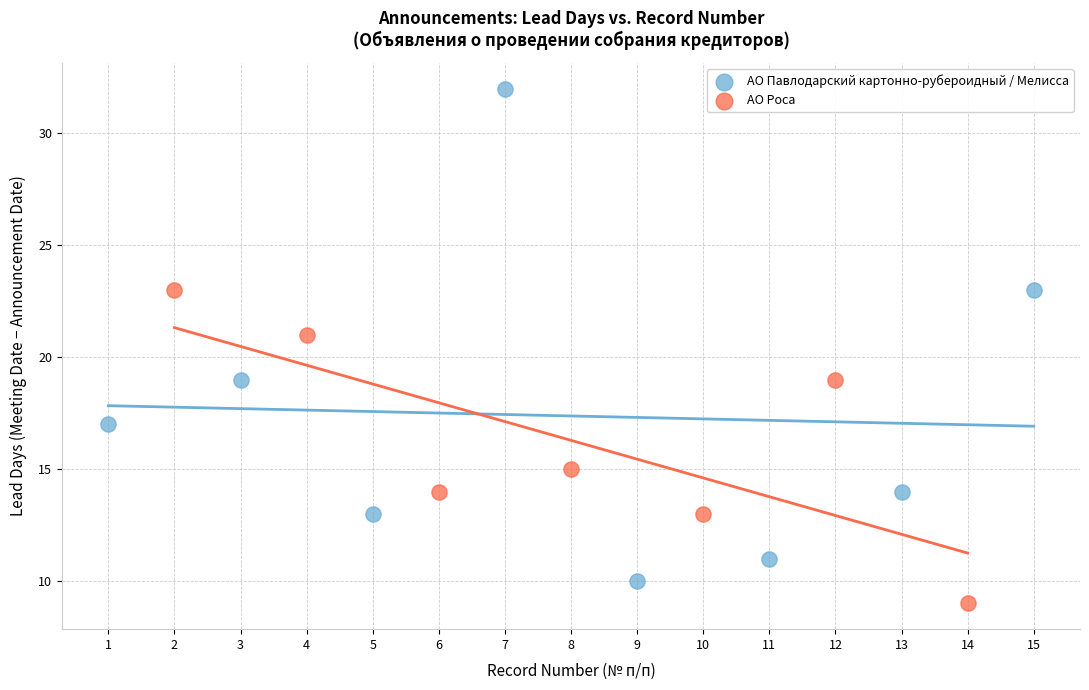

Which series has the widest spread of Y values?

АО Павлодарский картонно-рубероидный / Мелисса